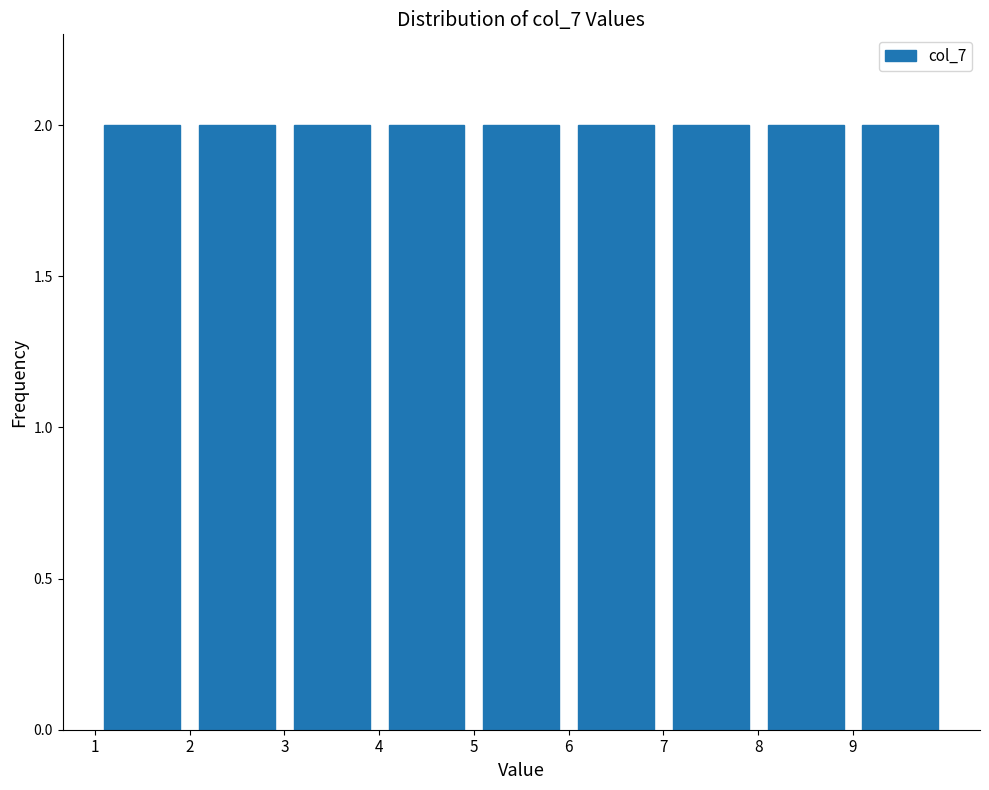

Reading left to right, transcribe this chart: for each bar, give the range it covers on the x-axis and its height. The values are not printed on the chart, so give them approximately, as read against the axis.

1 to 2: 2
2 to 3: 2
3 to 4: 2
4 to 5: 2
5 to 6: 2
6 to 7: 2
7 to 8: 2
8 to 9: 2
9 to 10: 2